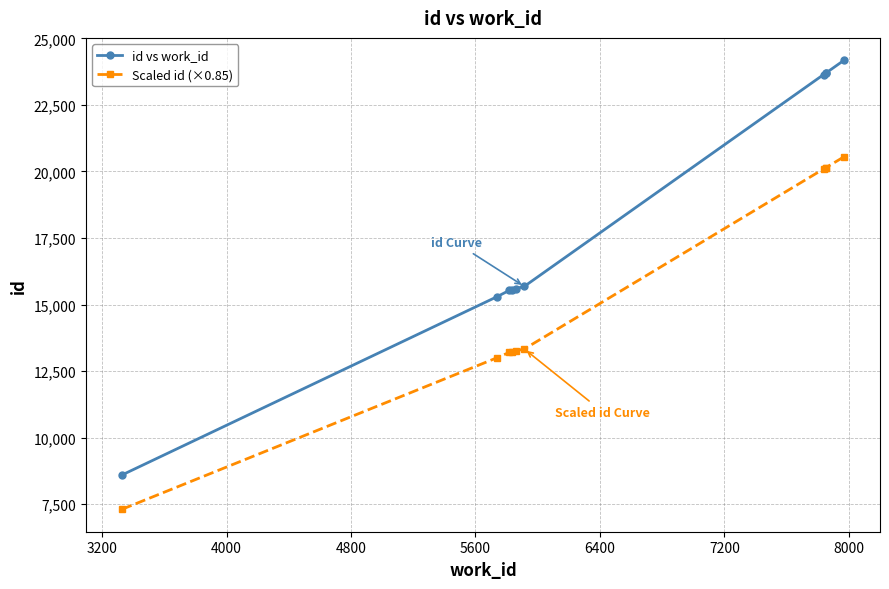

What are all the series names shown in the legend?

id vs work_id, Scaled id (×0.85)